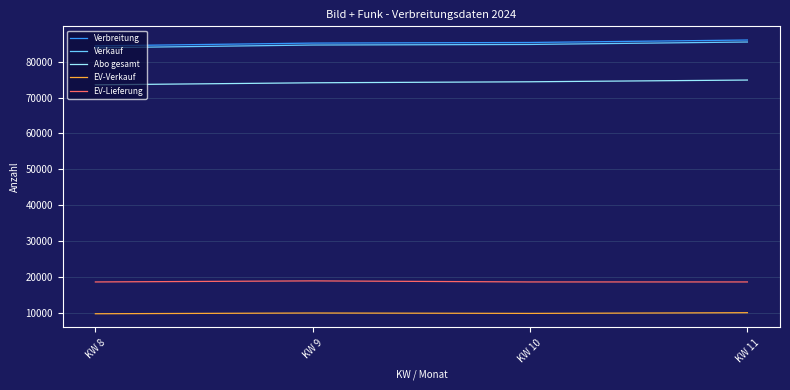

True or false: Verkauf and Verbreitung cross at least once.

False